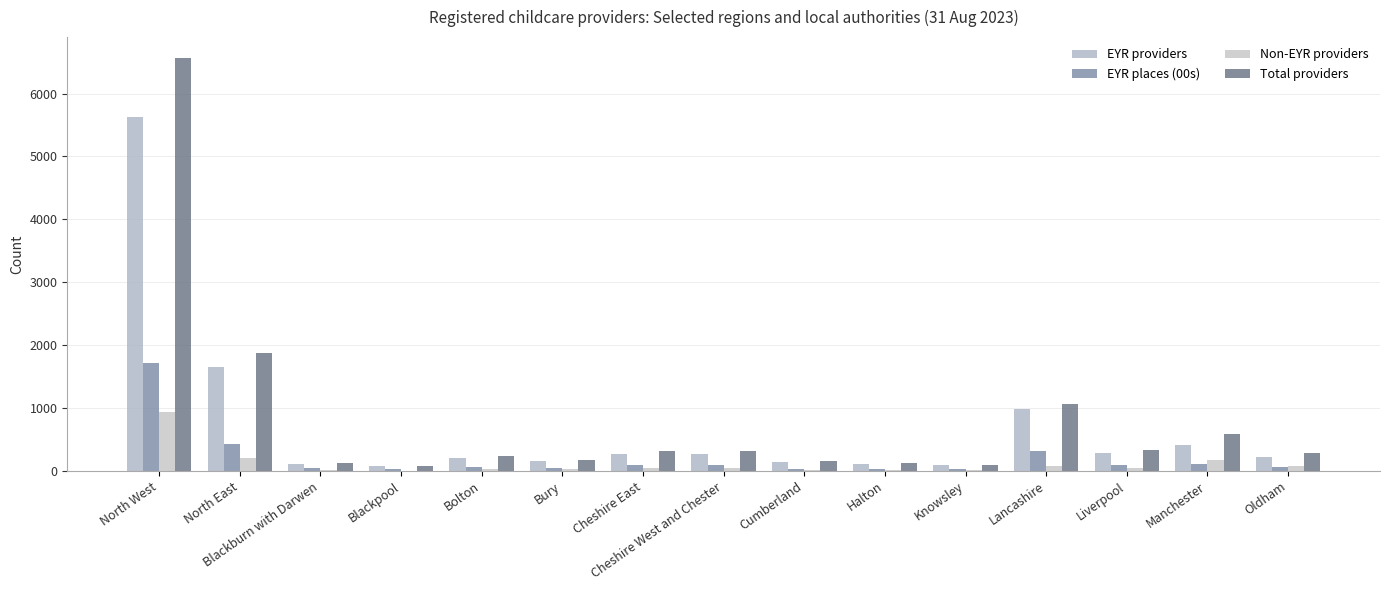

The EYR providers series shows 94.0 at Knowsley. True or false?

True